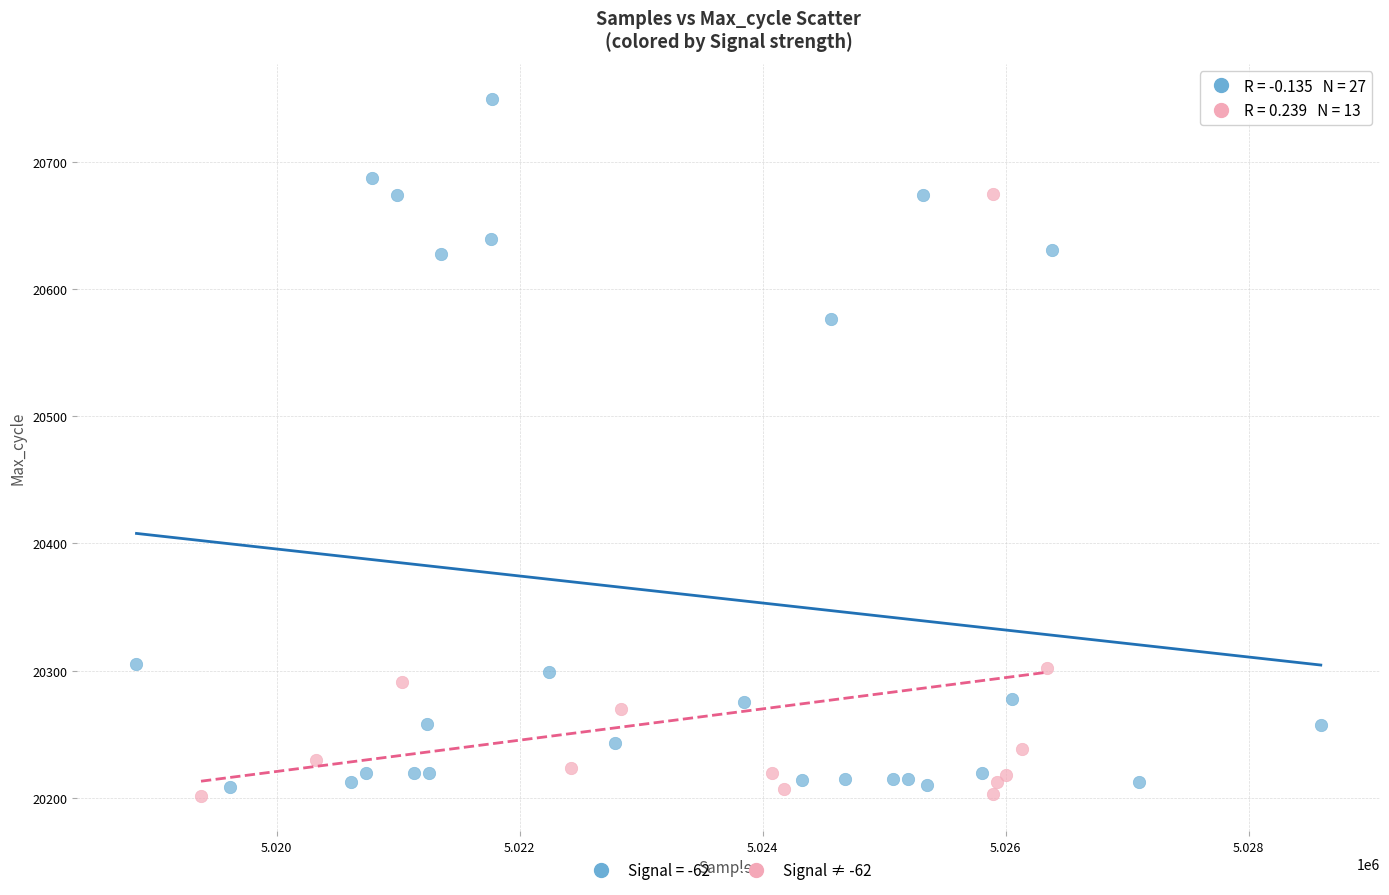

Which series reaches the maximum Y coordinate?

Signal = -62